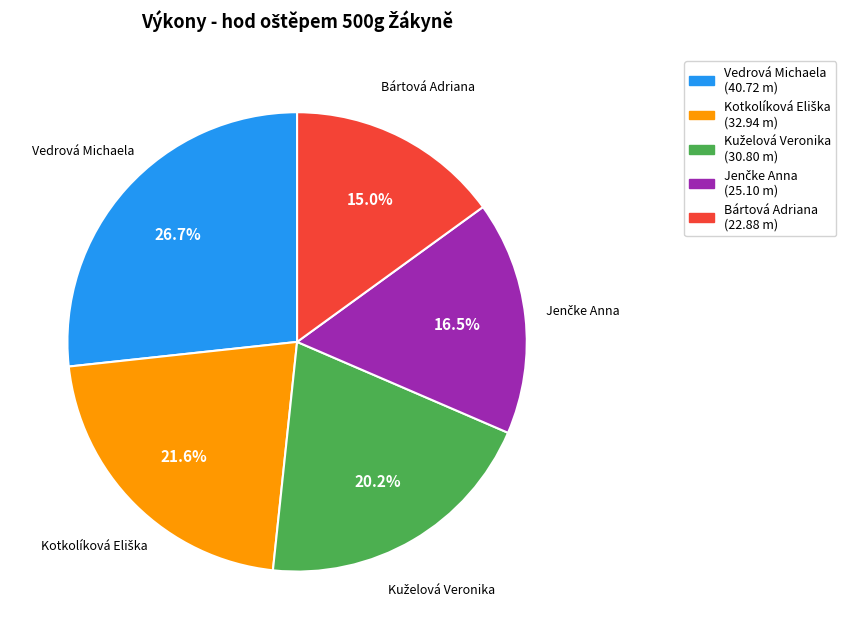

Is there any slice that represents more than half of the pie?

No